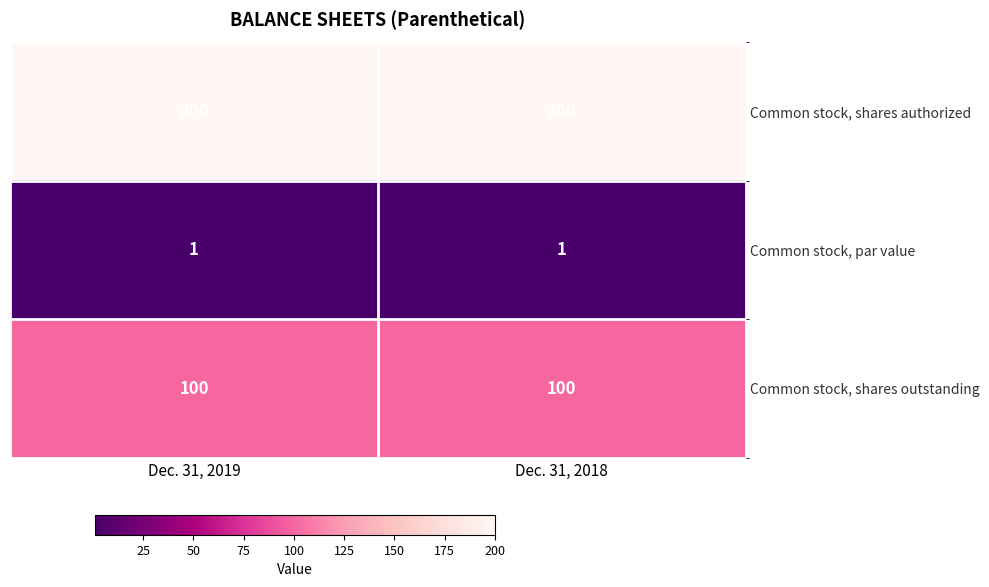

What is the average value of the Common stock, shares outstanding series?

100